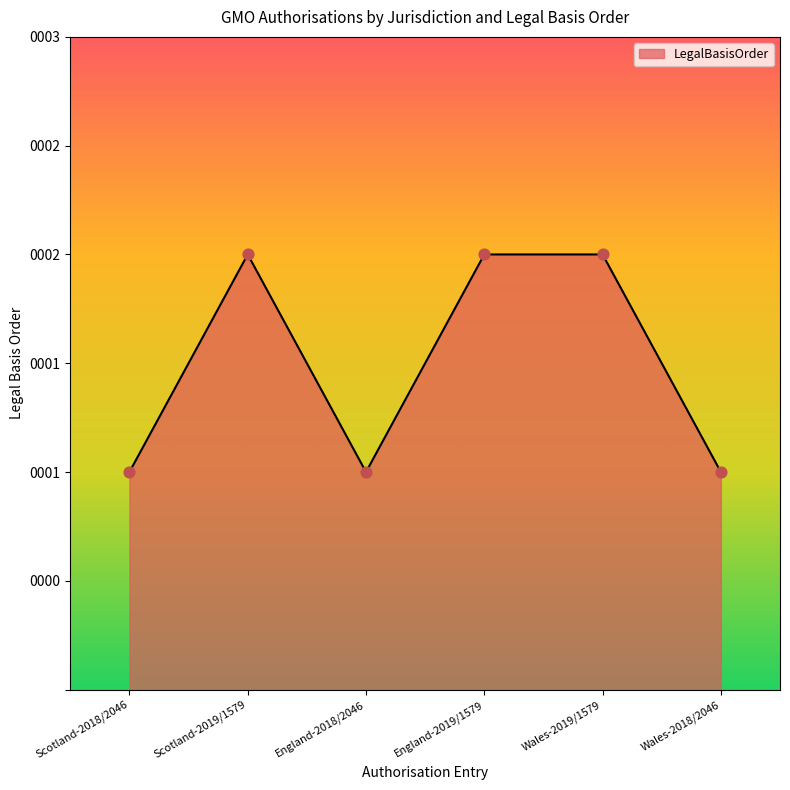

Approximately how many times larger is the value at Scotland-2018/2046 compared to Wales-2019/1579?

0.5